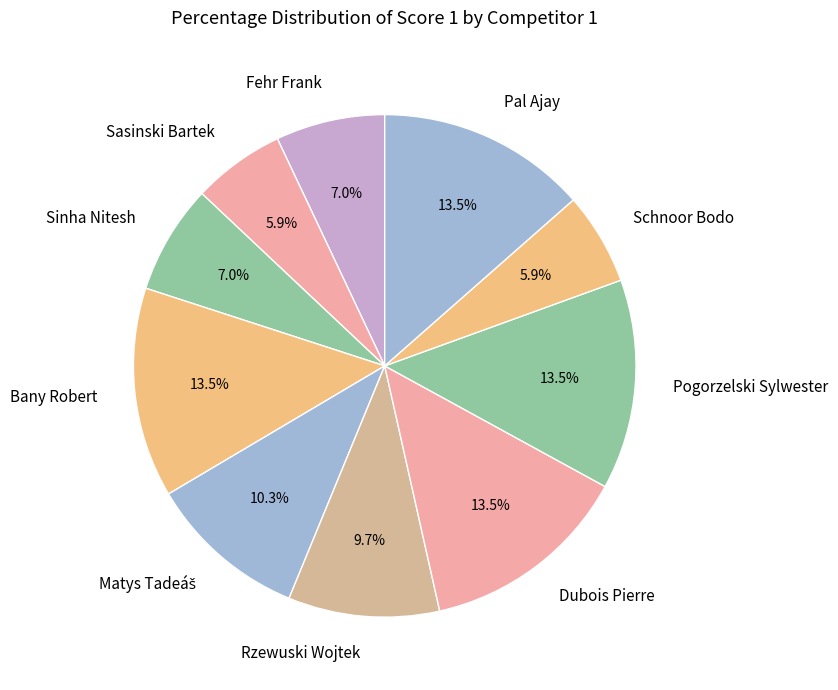

The Bany Robert slice represents 1% of the pie. True or false?

False